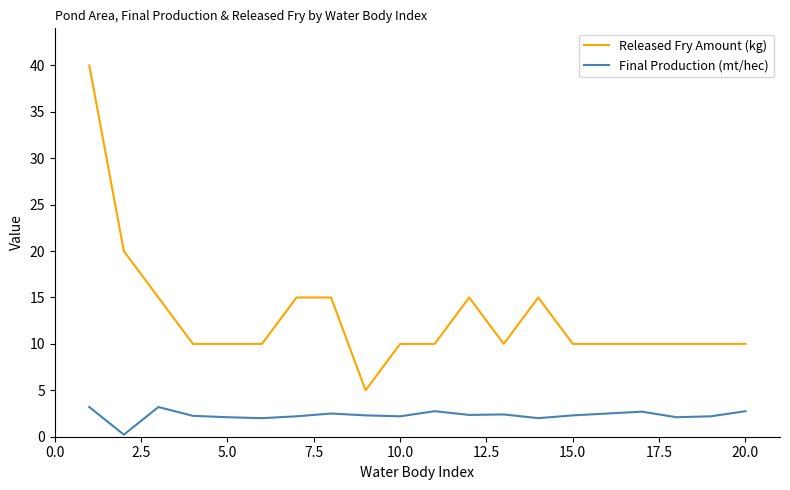

Rank the series by their average value, from highest to lowest.

Released Fry Amount (kg), Final Production (mt/hec)